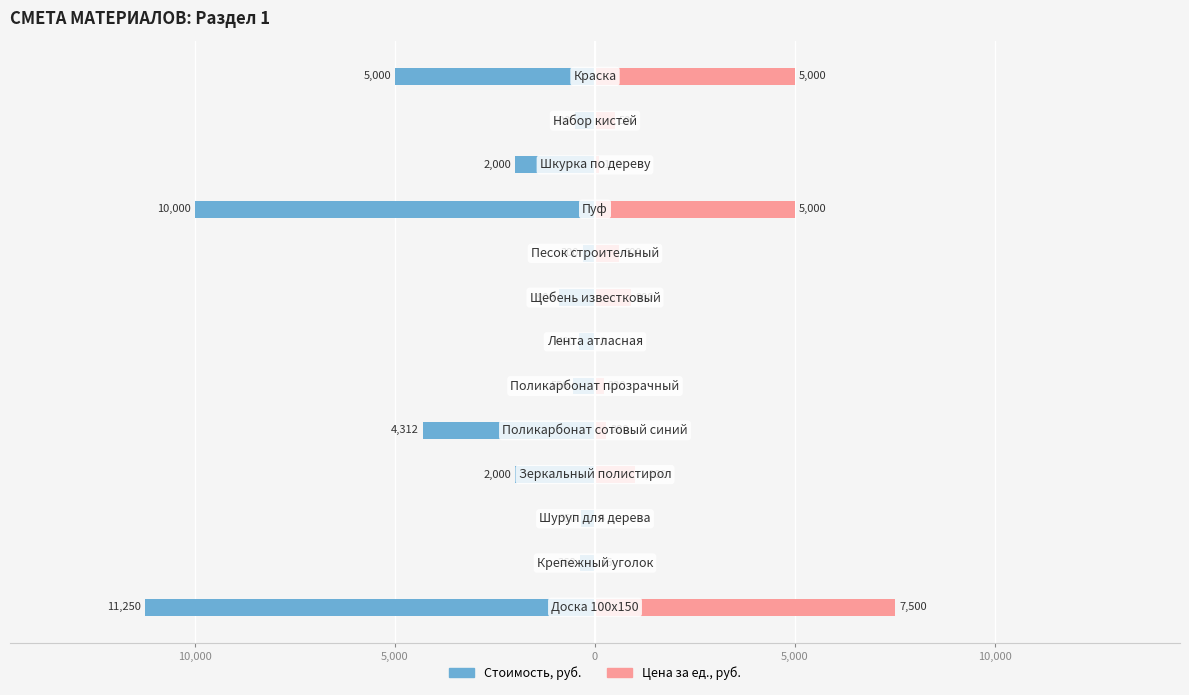

How many bars are there in total?

26